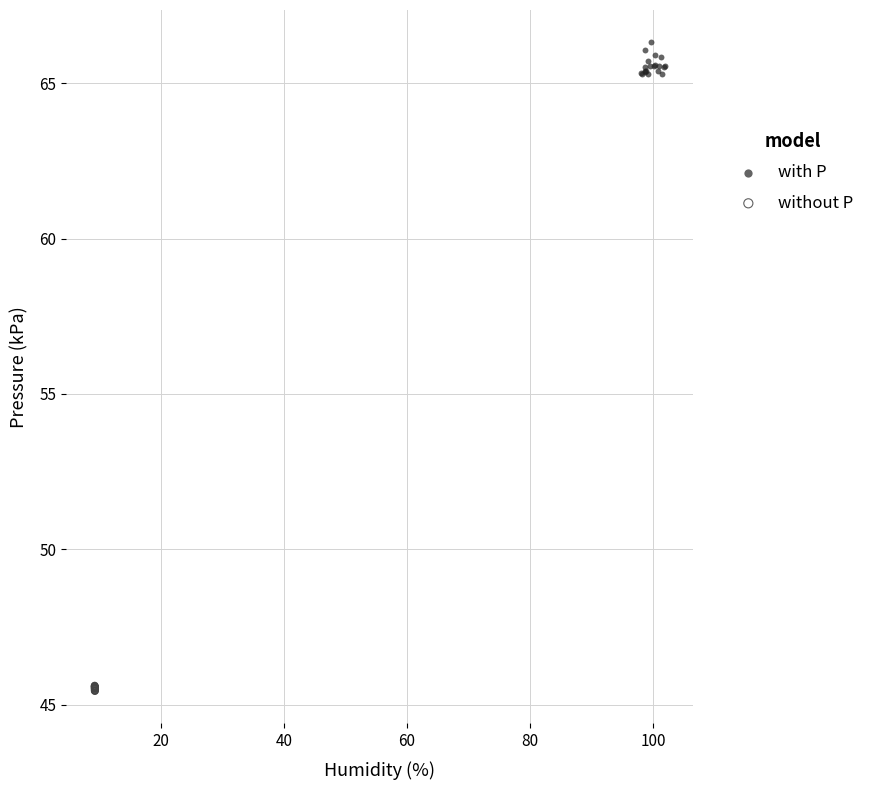

Which series has the widest spread of Y values?

with P